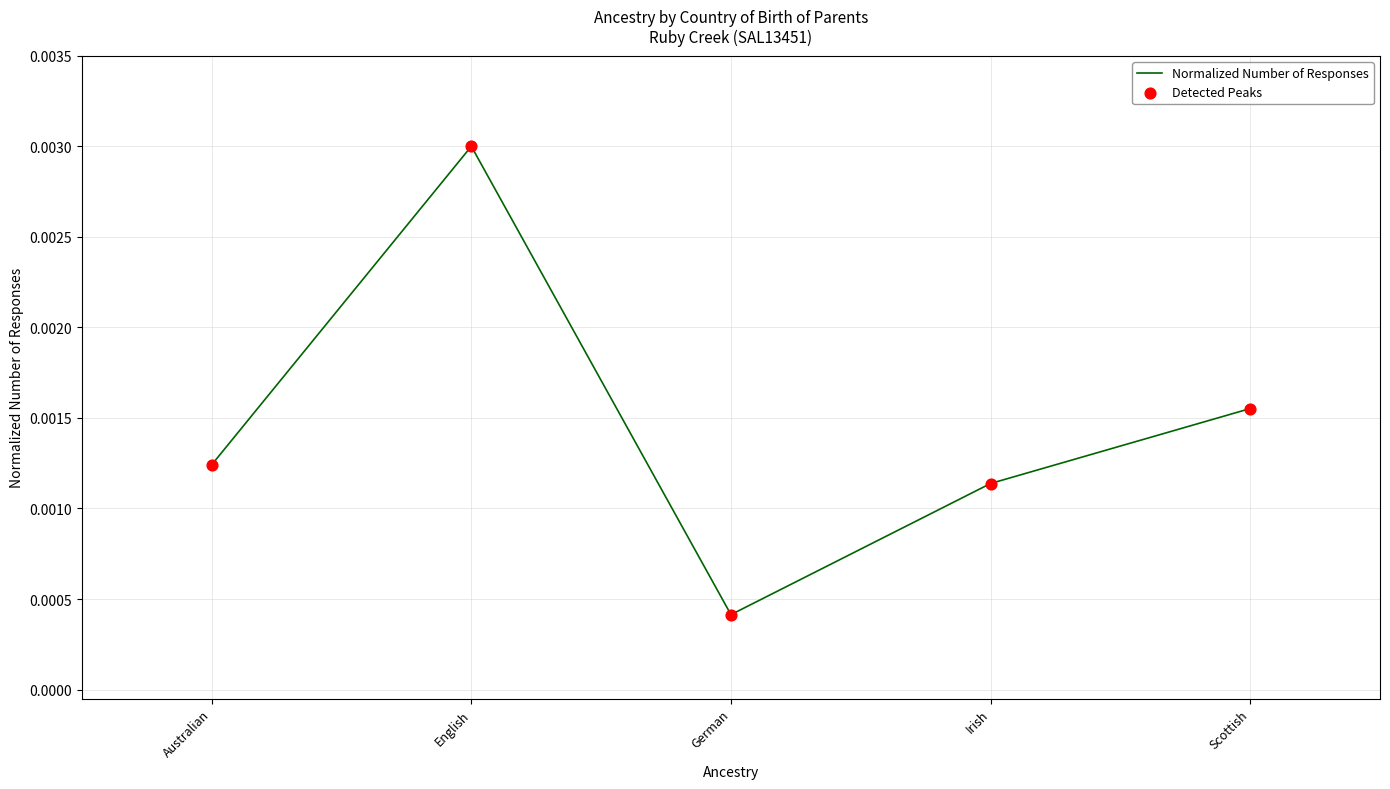

At which label is the value closest to 0?

German